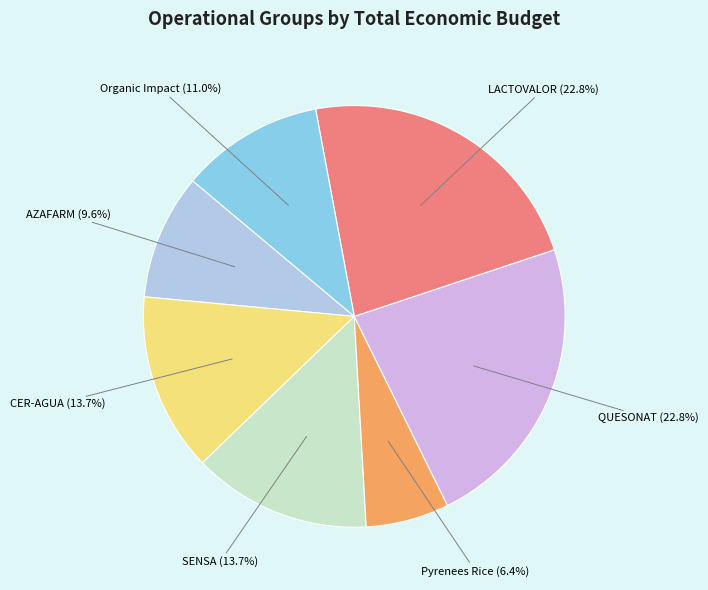

How much of the chart is everything except Pyrenees Rice?

93.6%